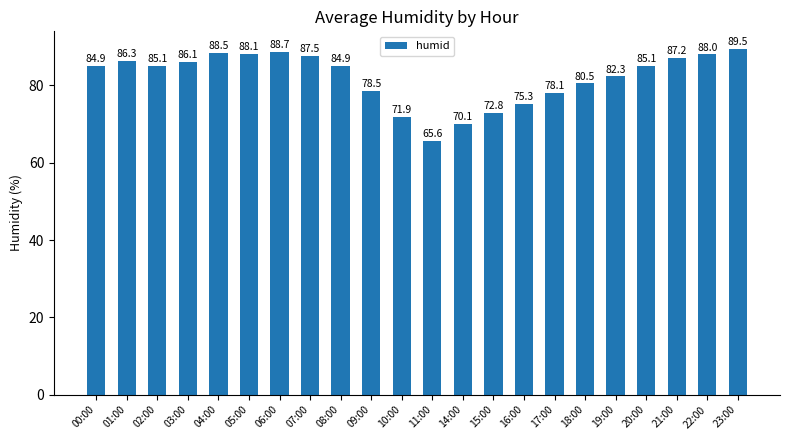

How many bars are there in total?

22